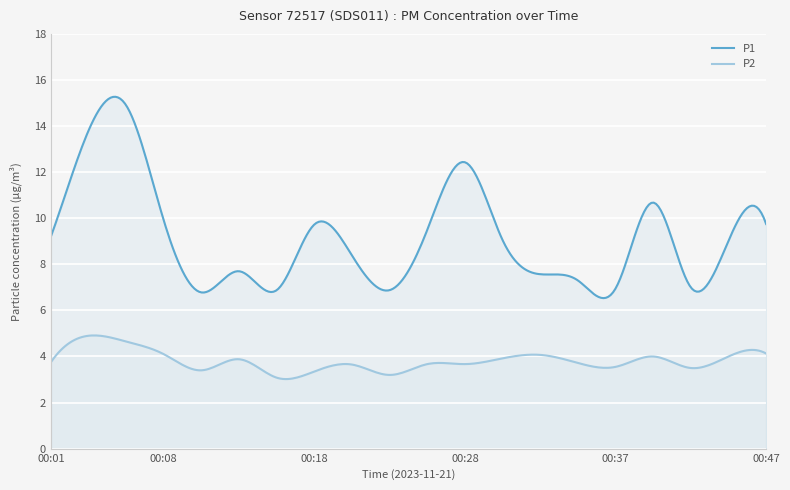

Count the number of data series in this chart.

2